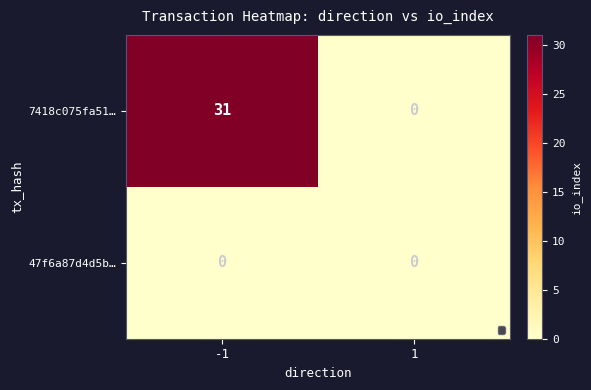

Which category has the lowest value in the 7418c075fa51… series?

1